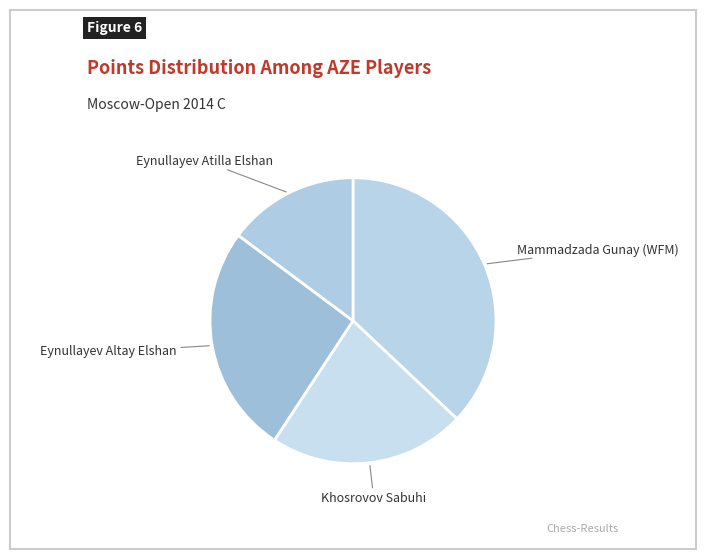

Does any single category account for the majority?

No